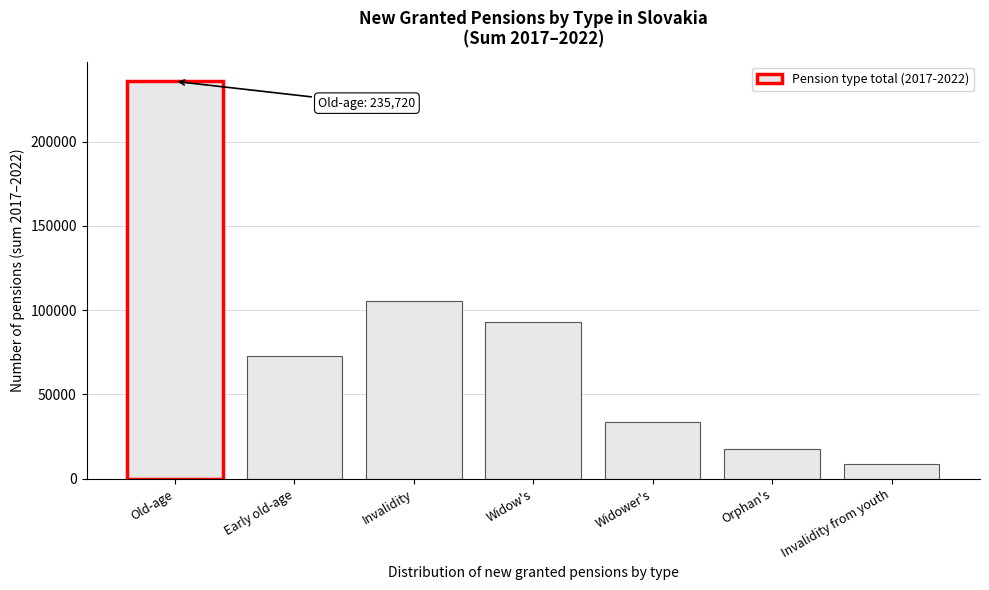

Reading right to left, what are all the values shown in this chart?

8488	17430	33874	92943	105172	72926	235720